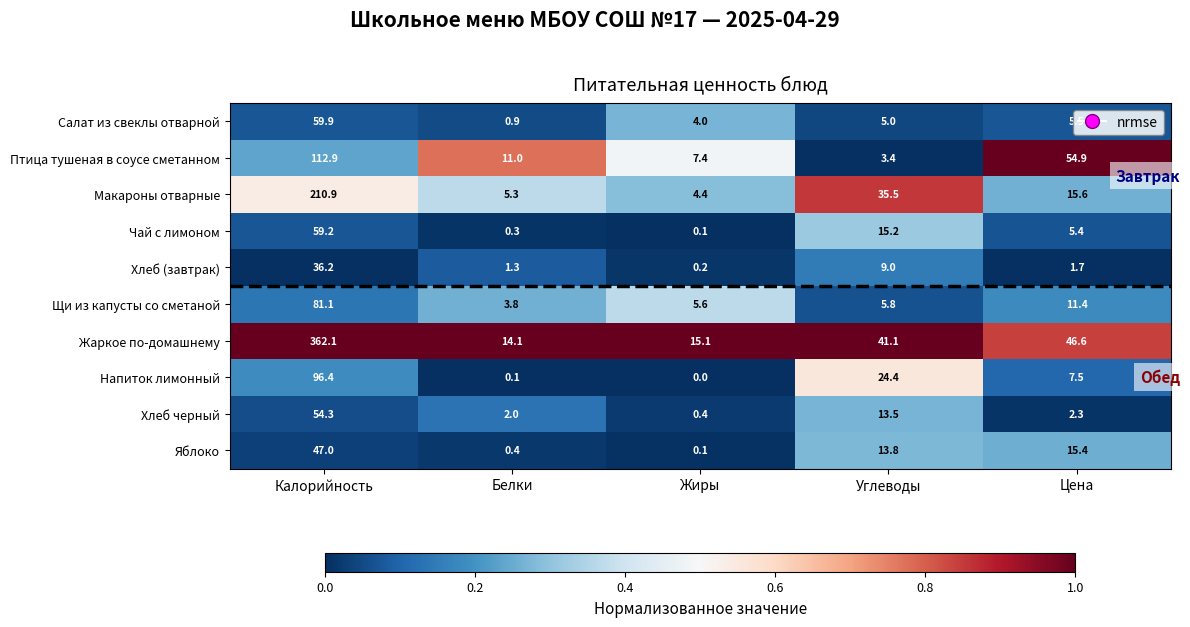

Which series changed the most between Белки and Жиры?

Птица тушеная в соусе сметанном